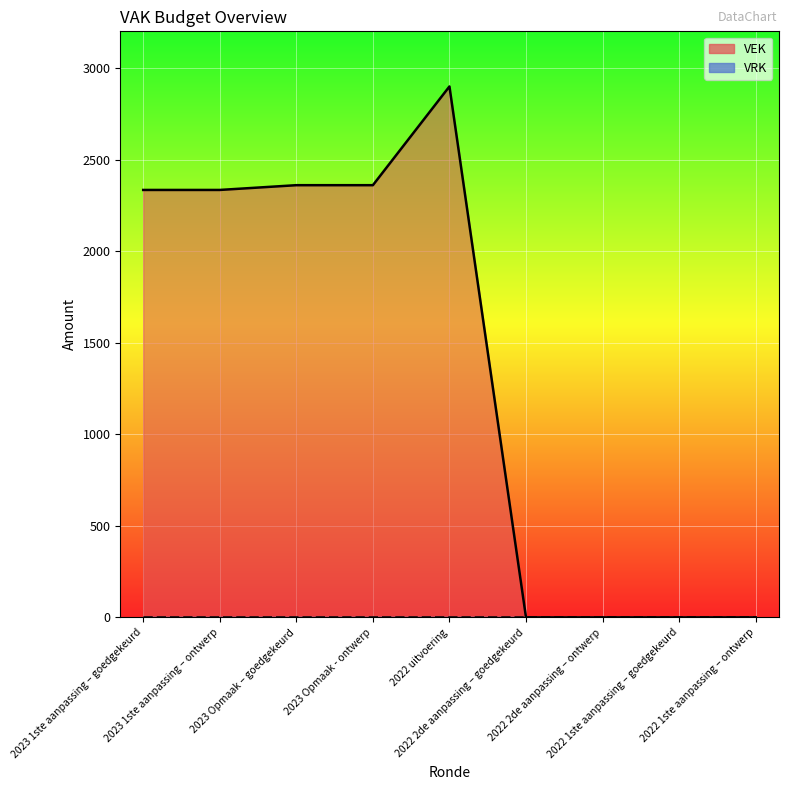

Rank the categories by value from lowest to highest.

2022 2de aanpassing – goedgekeurd, 2022 2de aanpassing – ontwerp, 2022 1ste aanpassing – goedgekeurd, 2022 1ste aanpassing – ontwerp, 2023 1ste aanpassing – goedgekeurd, 2023 1ste aanpassing – ontwerp, 2023 Opmaak – goedgekeurd, 2023 Opmaak - ontwerp, 2022 uitvoering